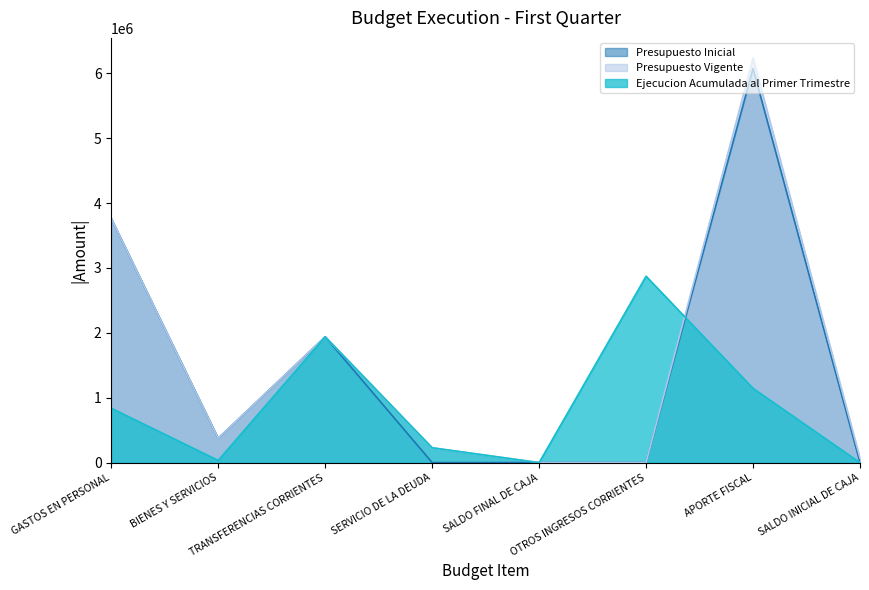

Reading left to right, transcribe all the data shown in this chart.

Presupuesto Inicial: GASTOS EN PERSONAL=3761389	BIENES Y SERVICIOS=374516	TRANSFERENCIAS CORRIENTES=1940156	SERVICIO DE LA DEUDA=1000	SALDO FINAL DE CAJA=1000	OTROS INGRESOS CORRIENTES=2268	APORTE FISCAL=6073793	SALDO INICIAL DE CAJA=2000
Presupuesto Vigente: GASTOS EN PERSONAL=3761389	BIENES Y SERVICIOS=374516	TRANSFERENCIAS CORRIENTES=1940156	SERVICIO DE LA DEUDA=228911	SALDO FINAL DE CAJA=1000	OTROS INGRESOS CORRIENTES=2268	APORTE FISCAL=6233827	SALDO INICIAL DE CAJA=69877
Ejecucion Acumulada al Primer Trimestre: GASTOS EN PERSONAL=838645	BIENES Y SERVICIOS=34342	TRANSFERENCIAS CORRIENTES=1940156	SERVICIO DE LA DEUDA=228911	SALDO FINAL DE CAJA=0	OTROS INGRESOS CORRIENTES=2872707	APORTE FISCAL=1144500	SALDO INICIAL DE CAJA=0